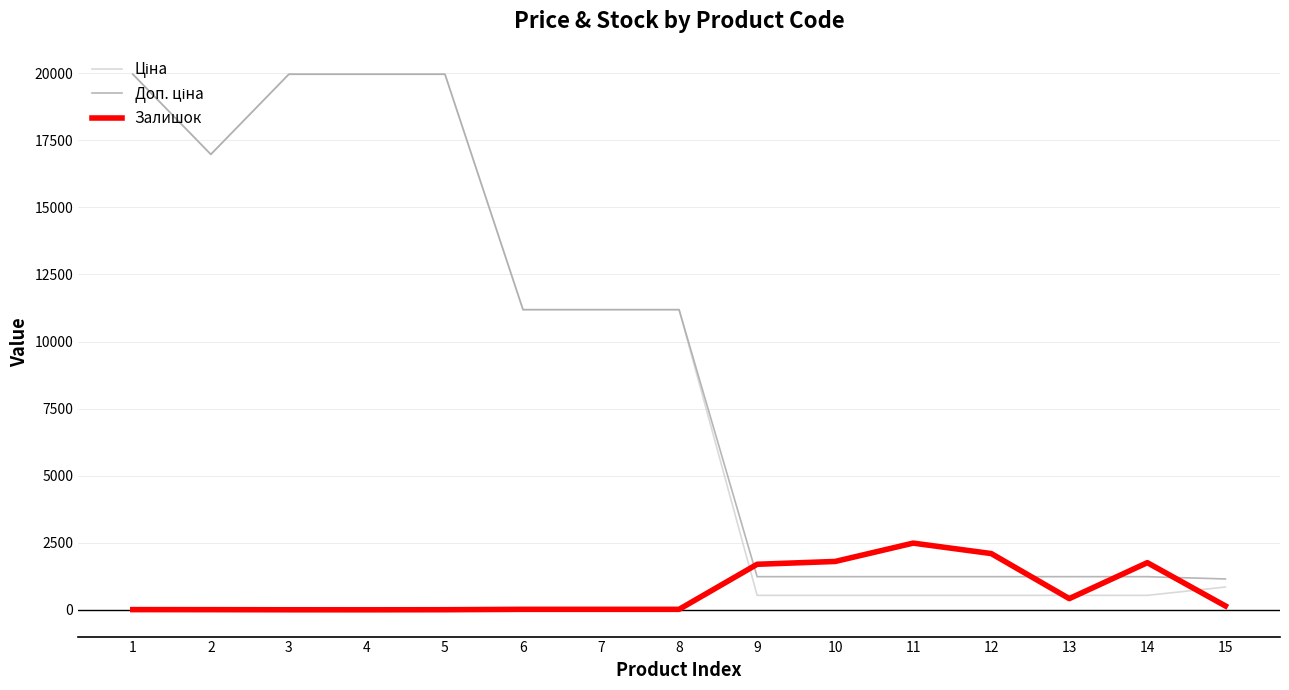

What is the total value across all series at 9?

3471.4